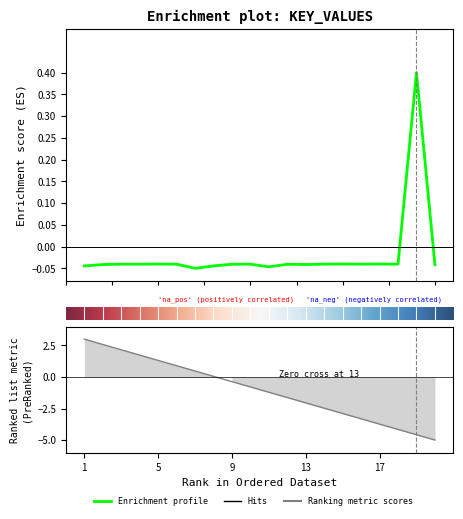

Does the chart display data point markers on the line(s)?

No